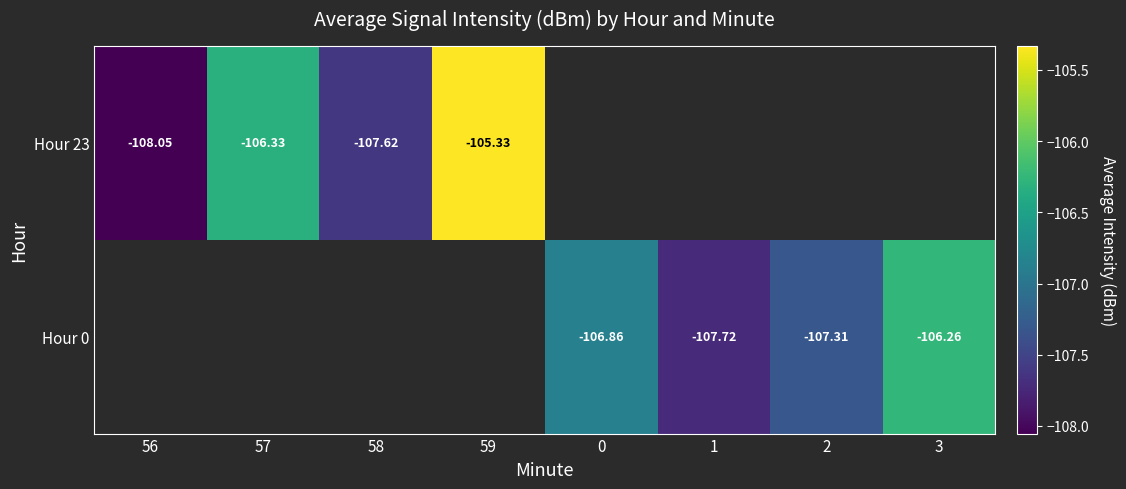

The value of Hour 23 at 59 is -23.5. True or false?

False